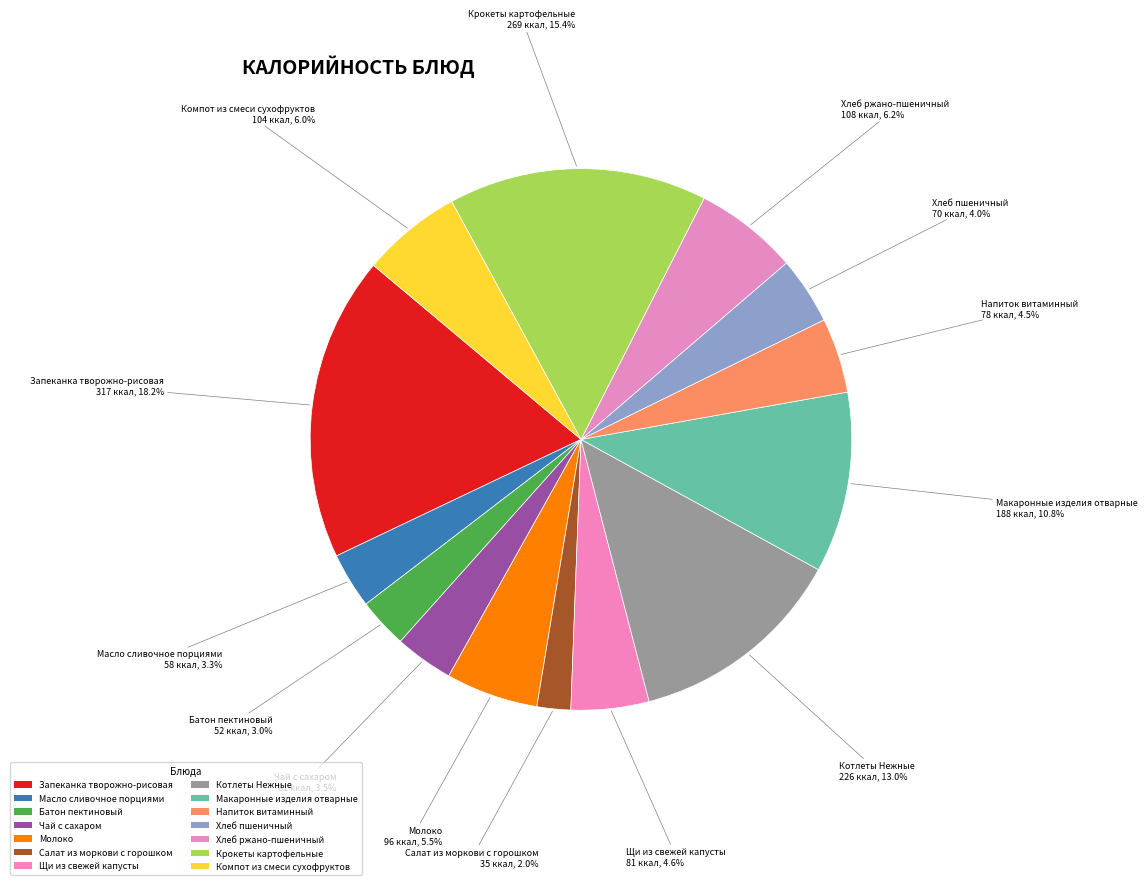

How many slices are in this pie chart?

14